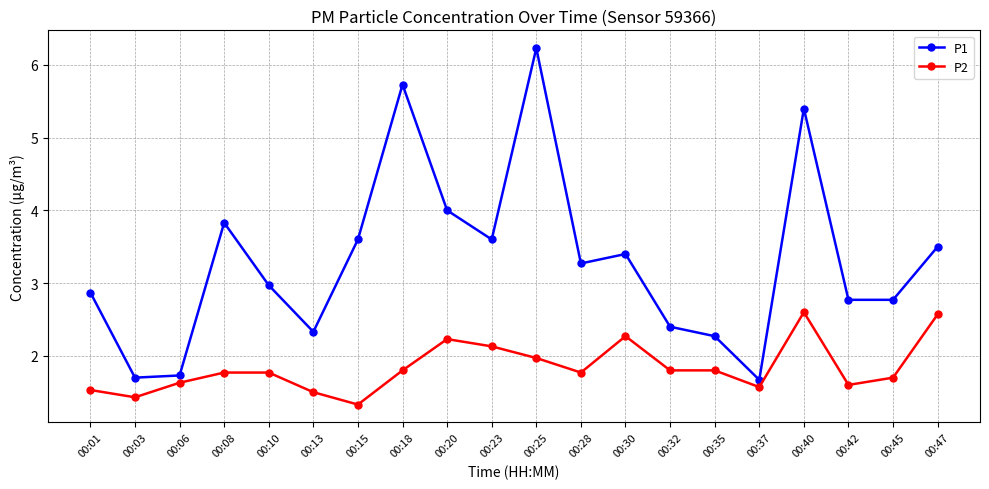

What is the spread (max minus min) of values at 00:15?

2.3